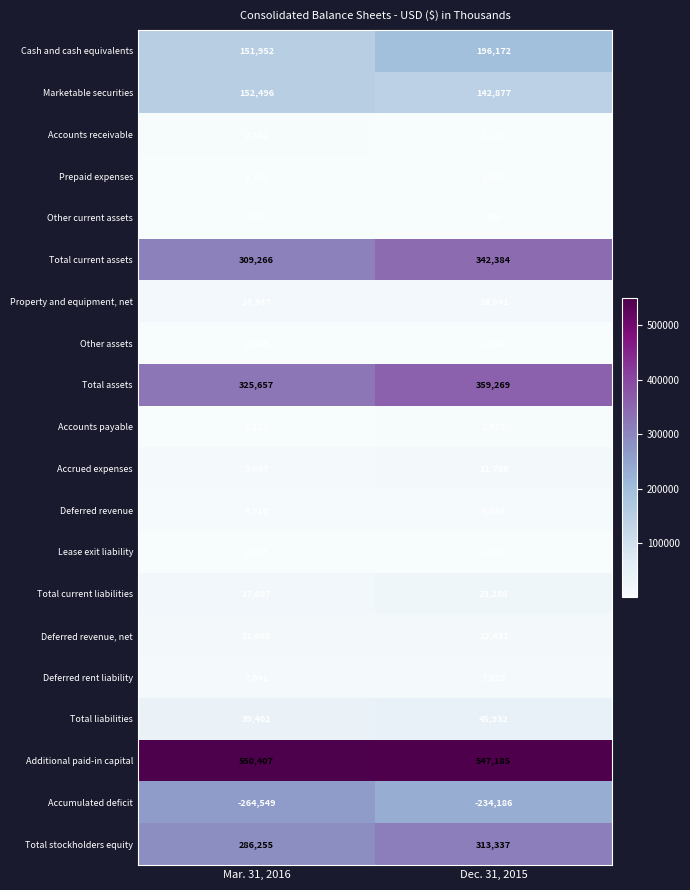

Rank the categories by Total current assets value from lowest to highest.

Mar. 31, 2016, Dec. 31, 2015